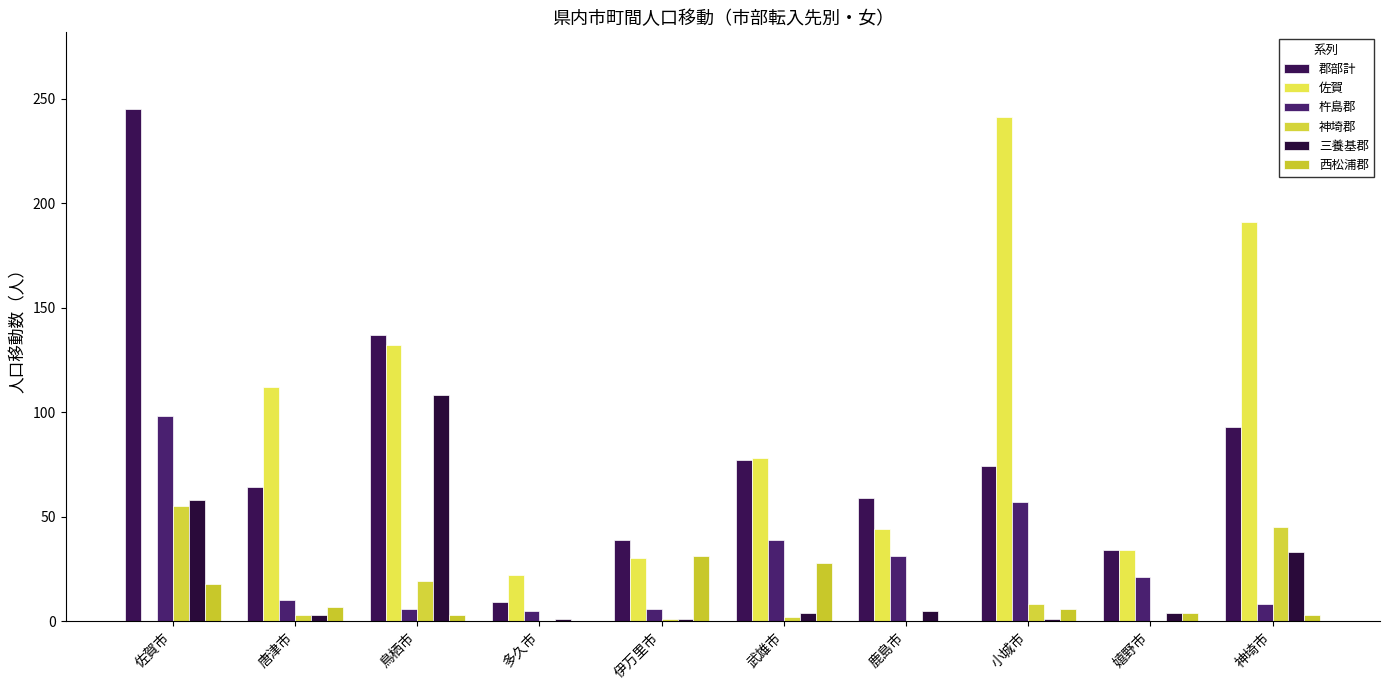

Which label corresponds to the smallest value in the chart?

佐賀市